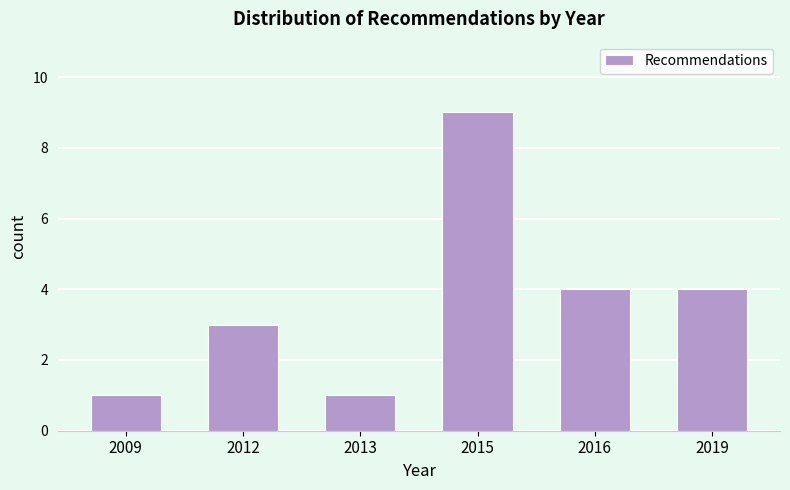

Reading left to right, transcribe all the data shown in this chart.

2009=1	2012=3	2013=1	2015=9	2016=4	2019=4